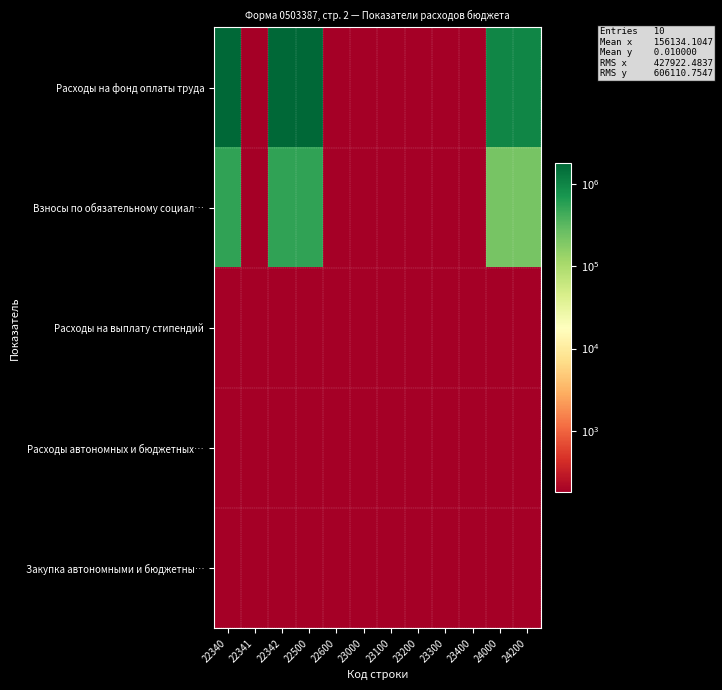

Which has a higher value, 23300 or 23000?

23300